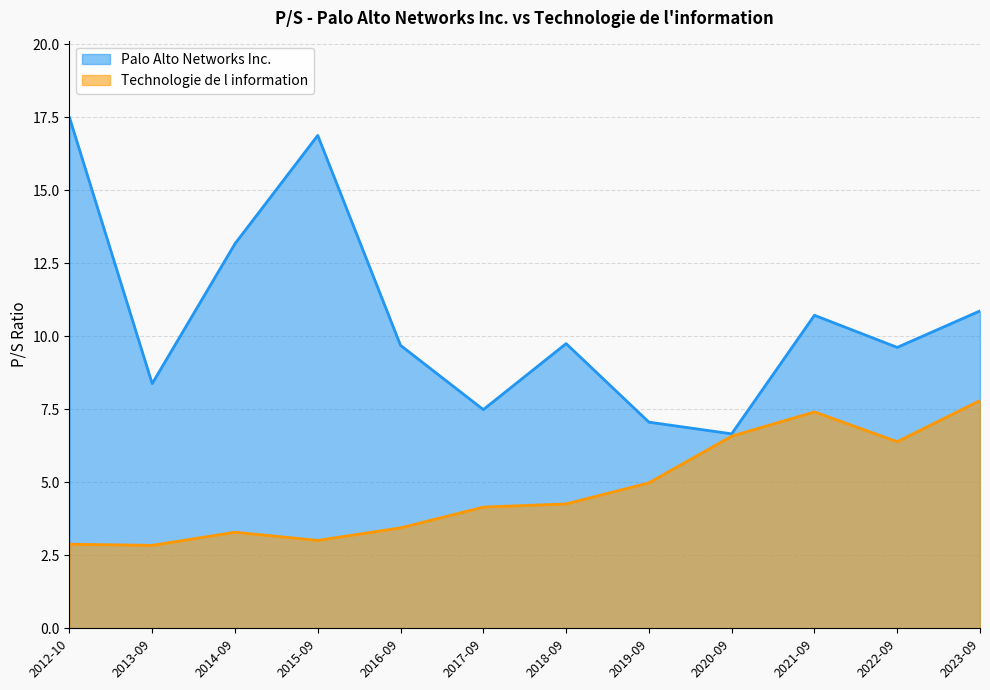

Which series has the widest spread of values?

Palo Alto Networks Inc.